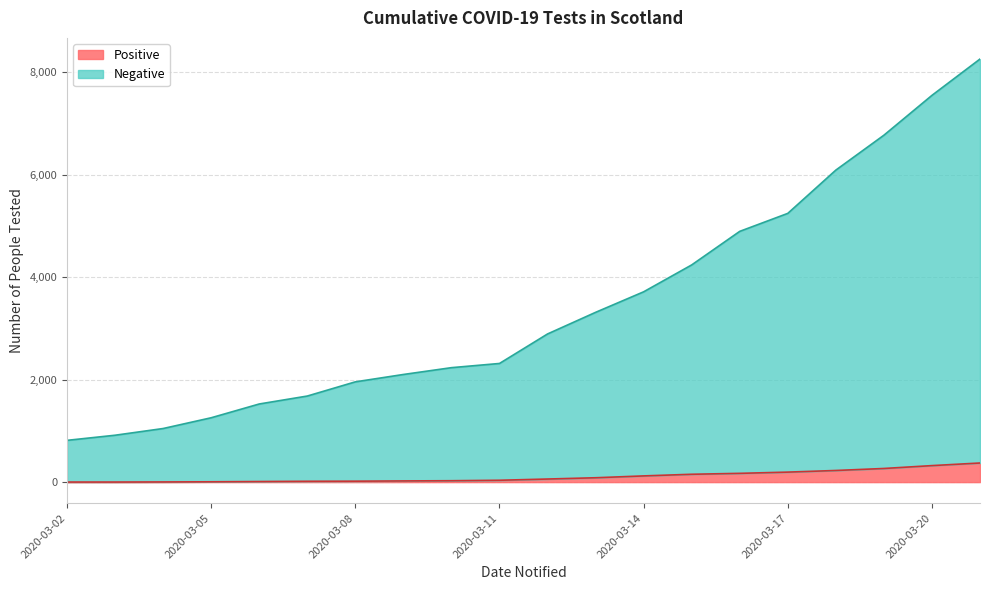

Which series has the largest total across all categories?

Negative